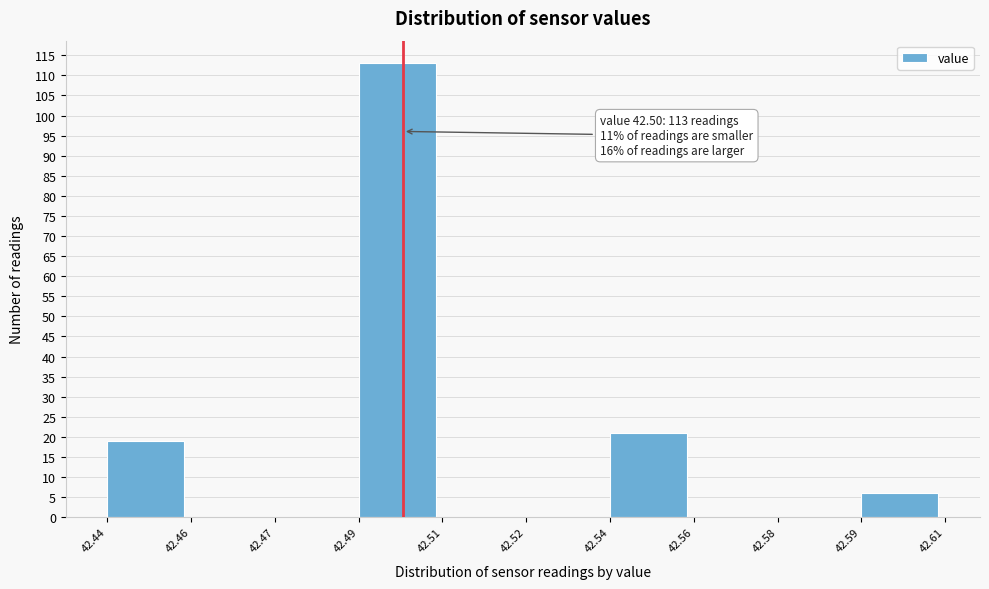

Reading left to right, what are all the values shown in this chart?

42.44=19	42.46=0	42.47=0	42.49=113	42.51=0	42.52=0	42.54=21	42.56=0	42.58=0	42.59=6